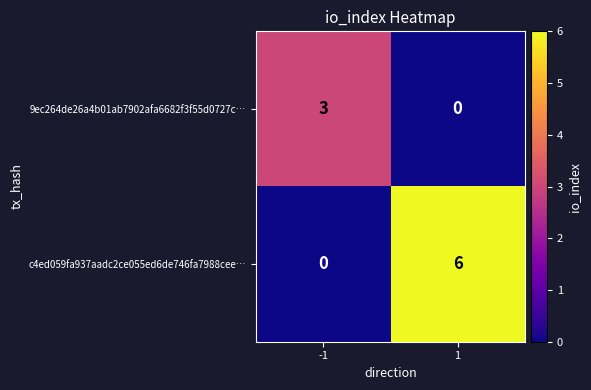

Reading right to left, what are all the values shown in this chart?

9ec264de26a4b01ab7902afa6682f3f55d0727c…: 0	3
c4ed059fa937aadc2ce055ed6de746fa7988cee…: 6	0